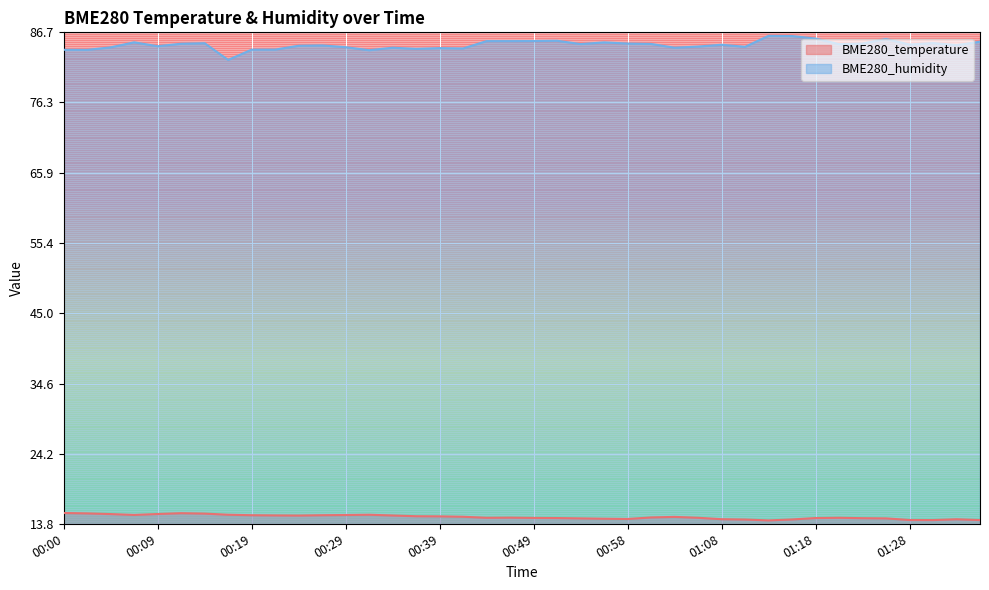

At which label does BME280_humidity reach its peak?

01:13